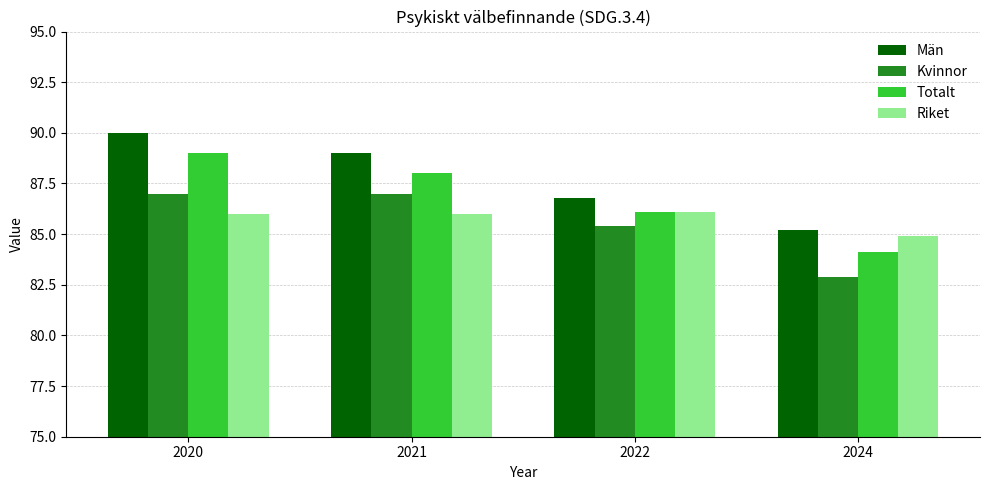

List the series in order of their peak value, lowest first.

Riket, Kvinnor, Totalt, Män